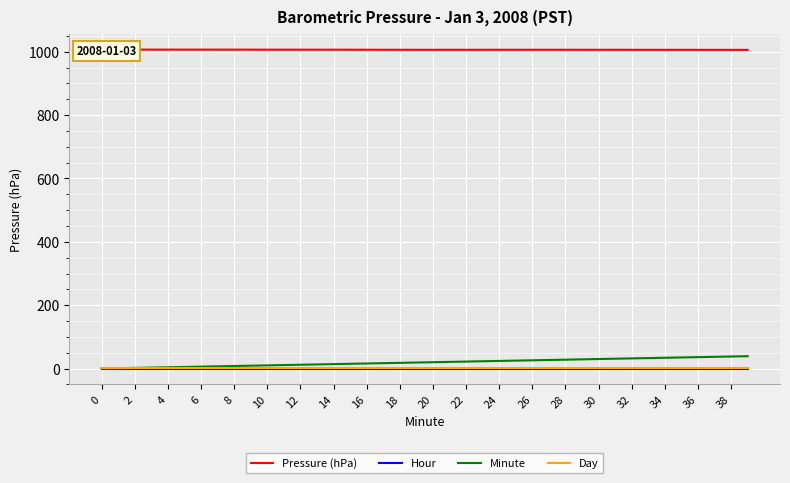

At how many categories does at least one series exceed 183?

40